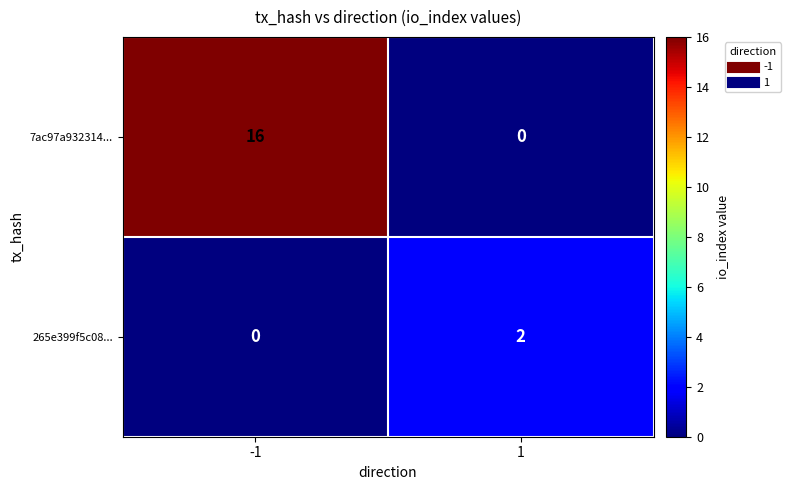

What is the spread (max minus min) of values at -1?

16